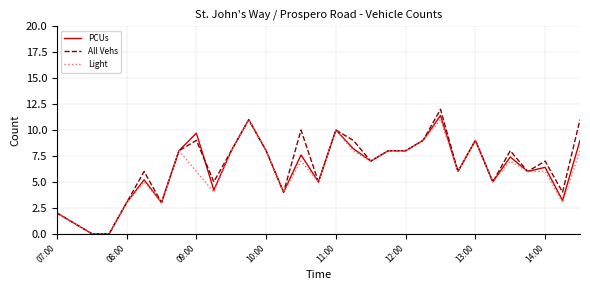

How many lines are shown in the chart?

3